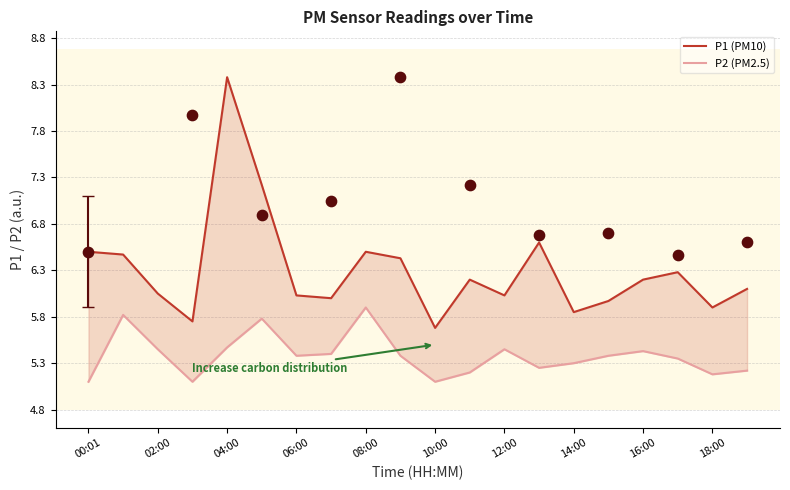

Which series contains the highest Y value?

P1 (PM10)